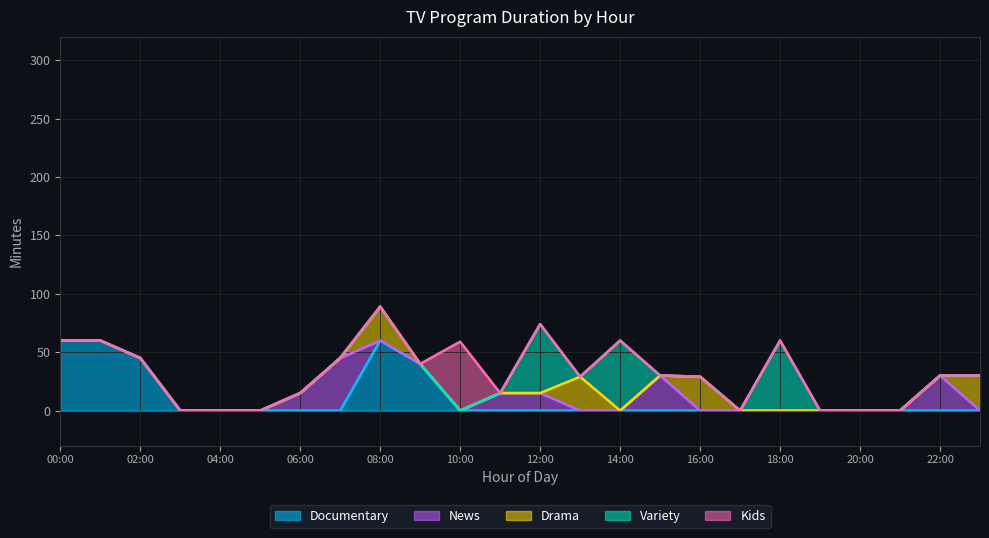

Count the number of data series in this chart.

5